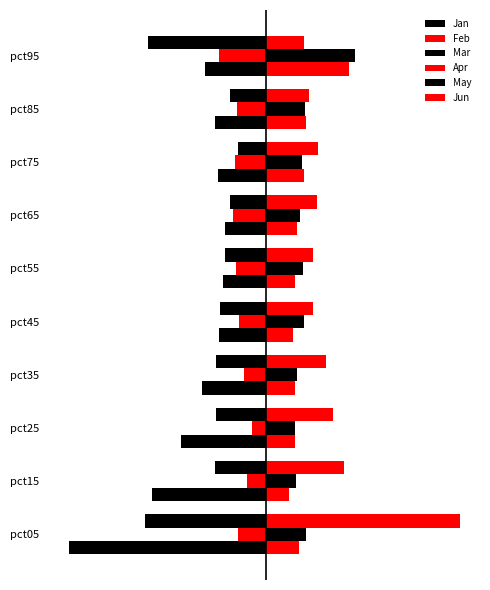

What is the smallest value displayed?

-3.0